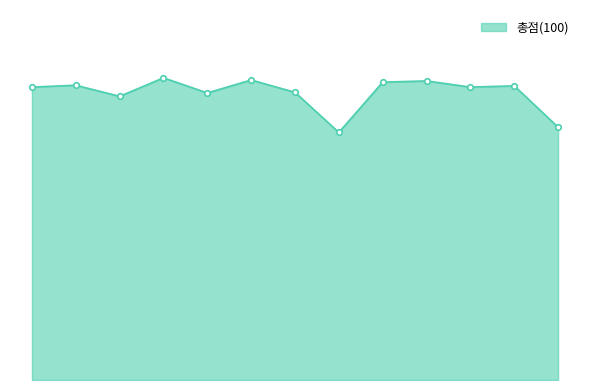

What is the sum of all values?

1210.6